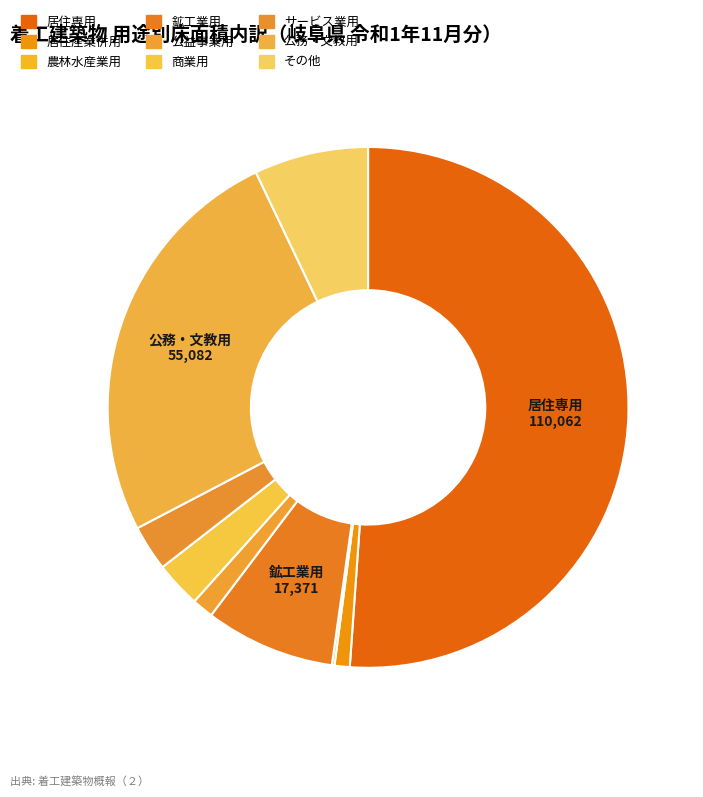

True or false: 公務・文教用 accounts for 26% of the total.

True